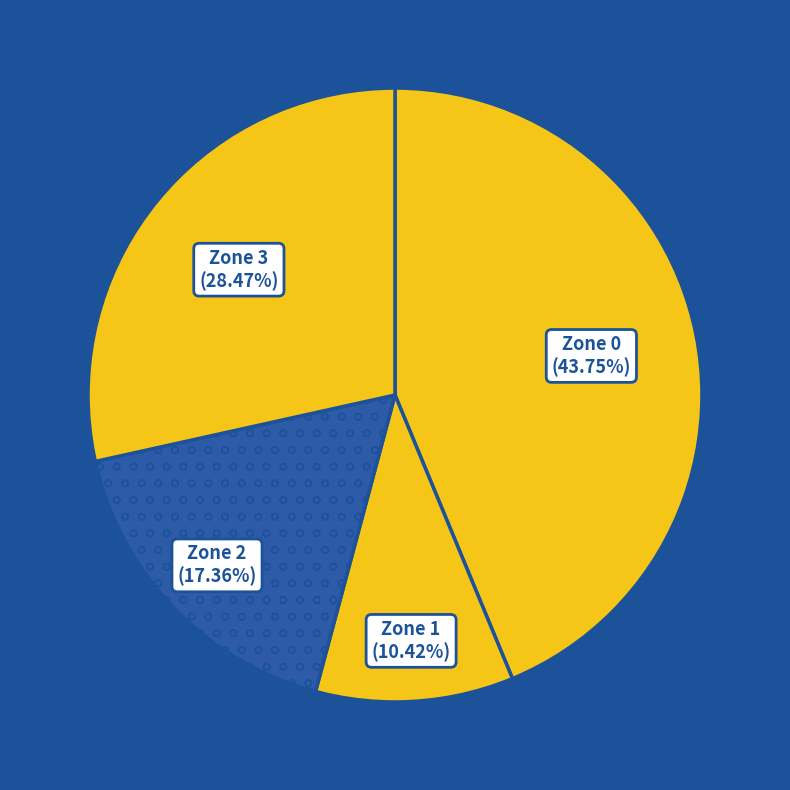

Count the number of slices in the pie.

4